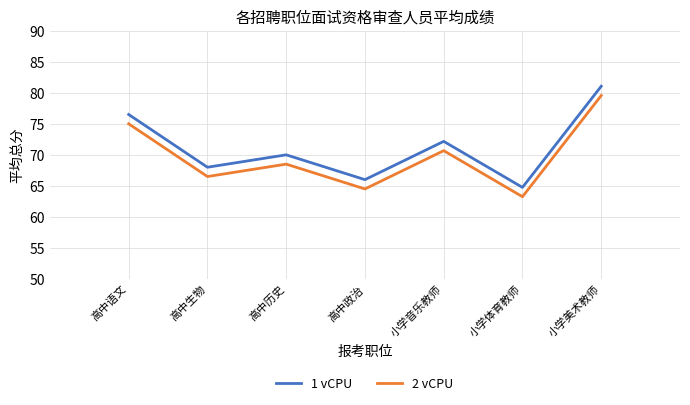

Which label corresponds to the smallest value in the chart?

小学体育教师